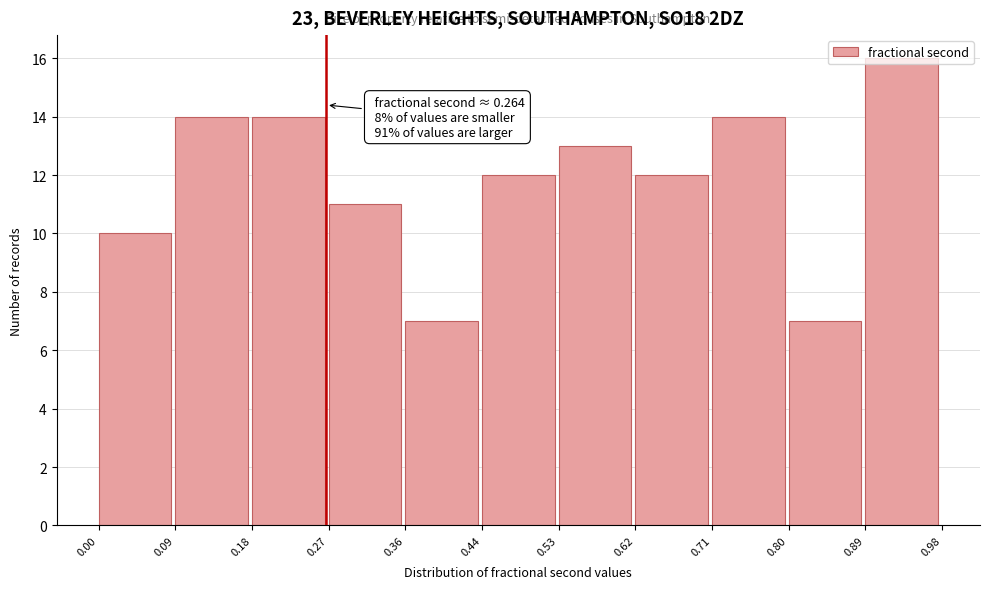

Over which range of the x-axis is the bar tallest?

0.89 to 0.98